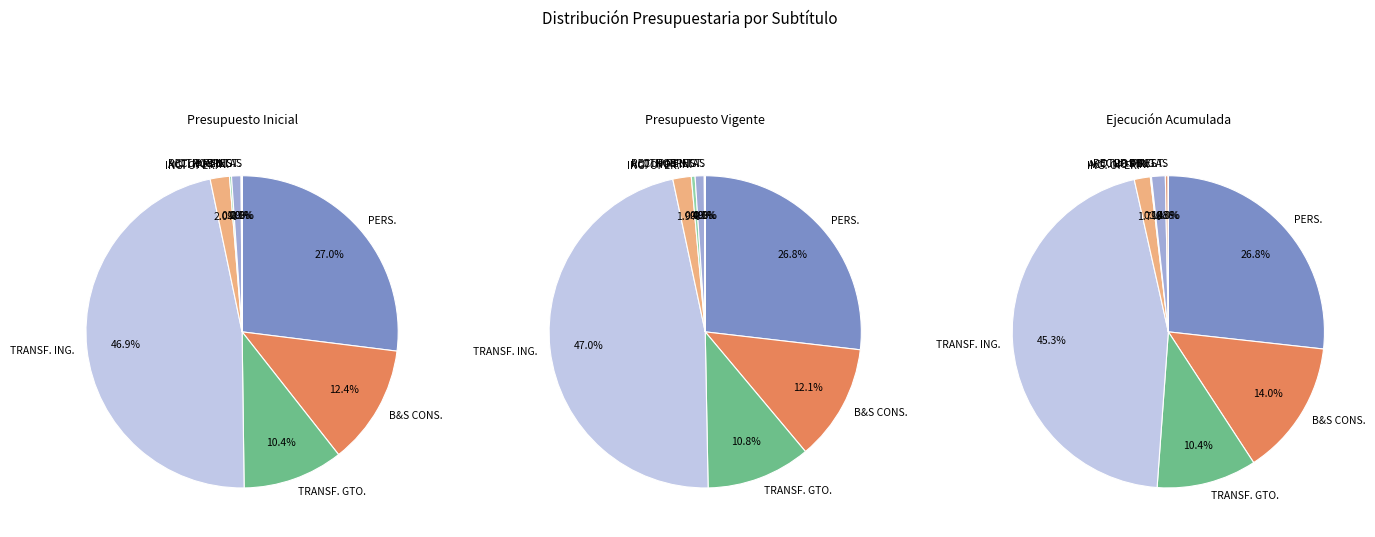

Is TRANSFERENCIAS CORRIENTES (GASTOS) the majority of the pie?

No